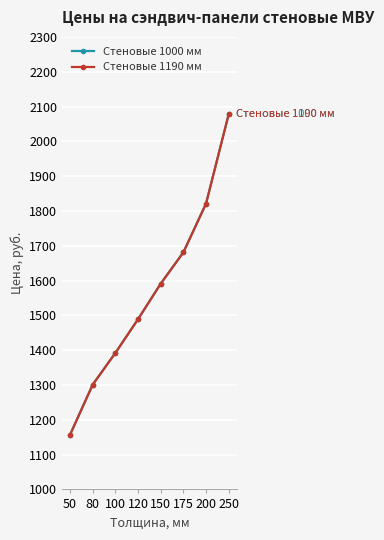

What is the sum of the Стеновые 1000 мм values at 120 and 200?

3310